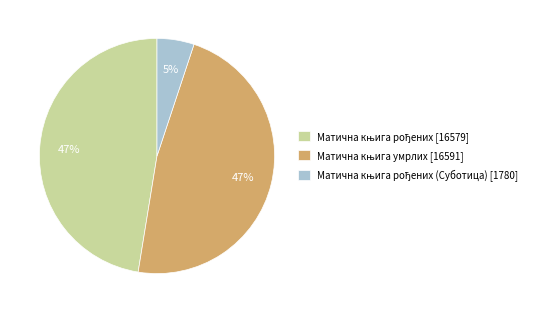

To the nearest percent, what is the average slice percentage?

33%